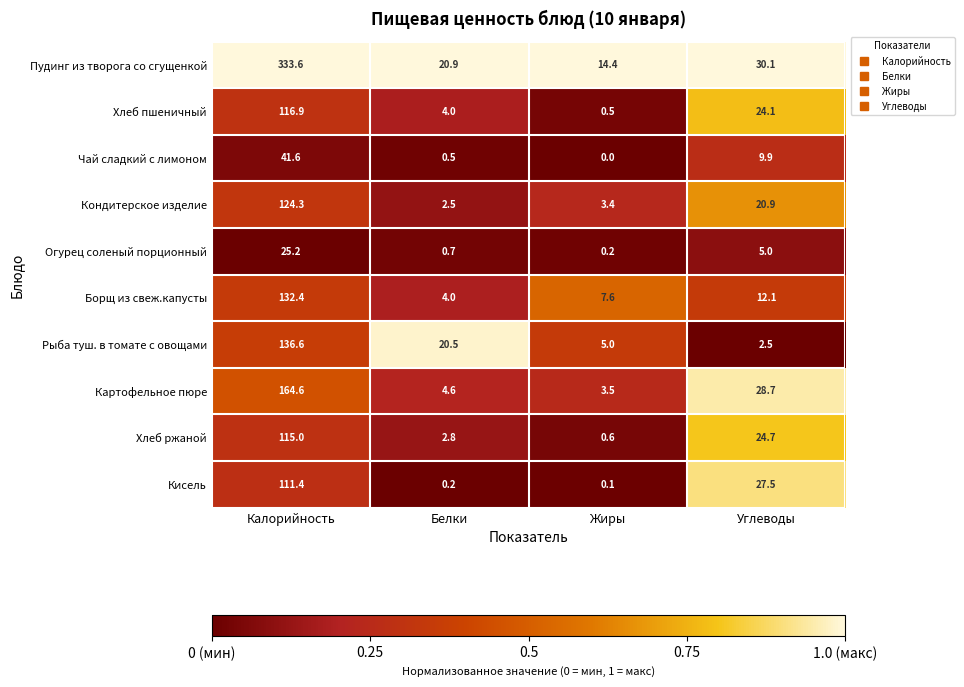

Which series has the widest spread of values?

Пудинг из творога со сгущенкой